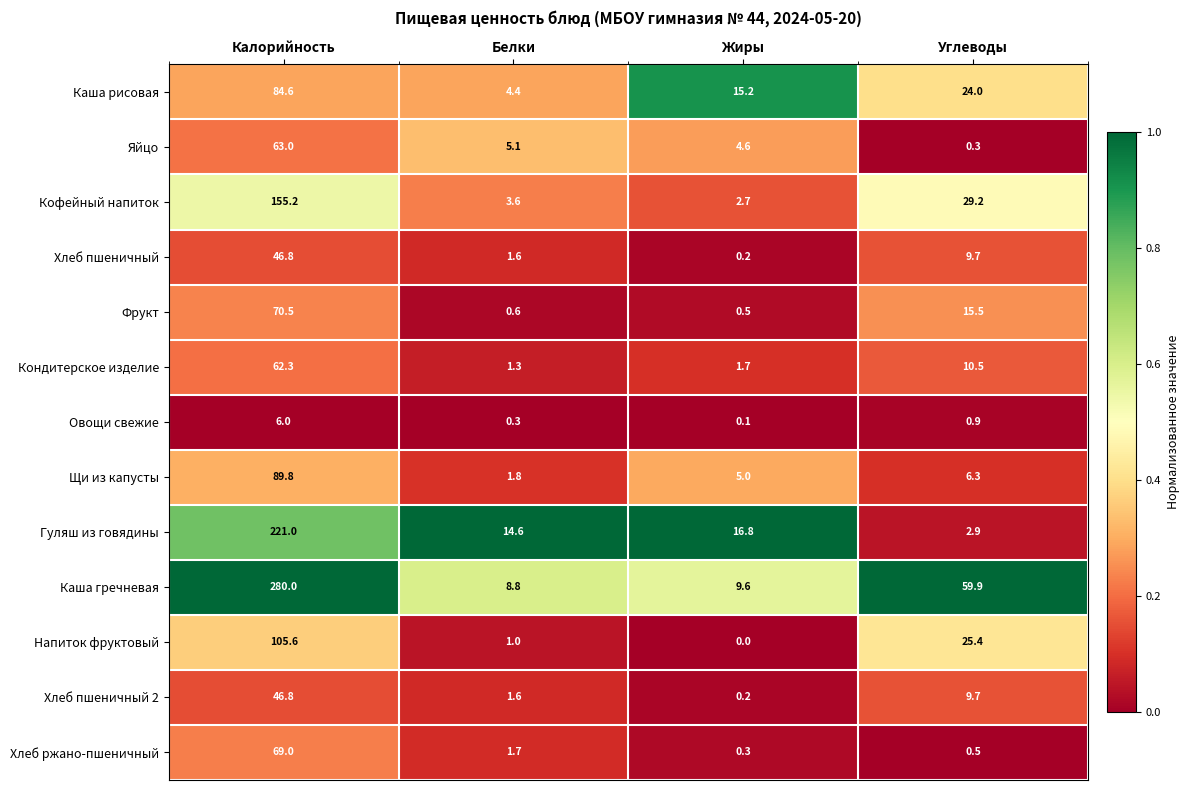

What is the maximum value for Кондитерское изделие?

62.3